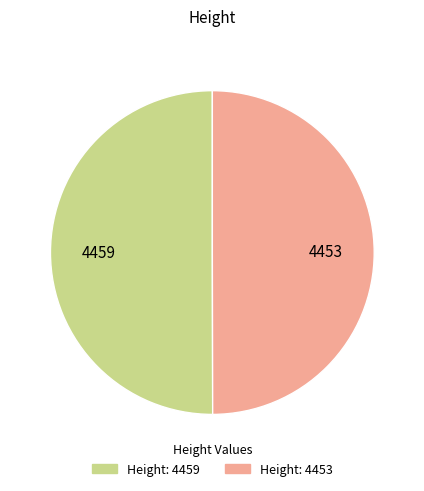

Which slice represents more than half of the pie?

4459